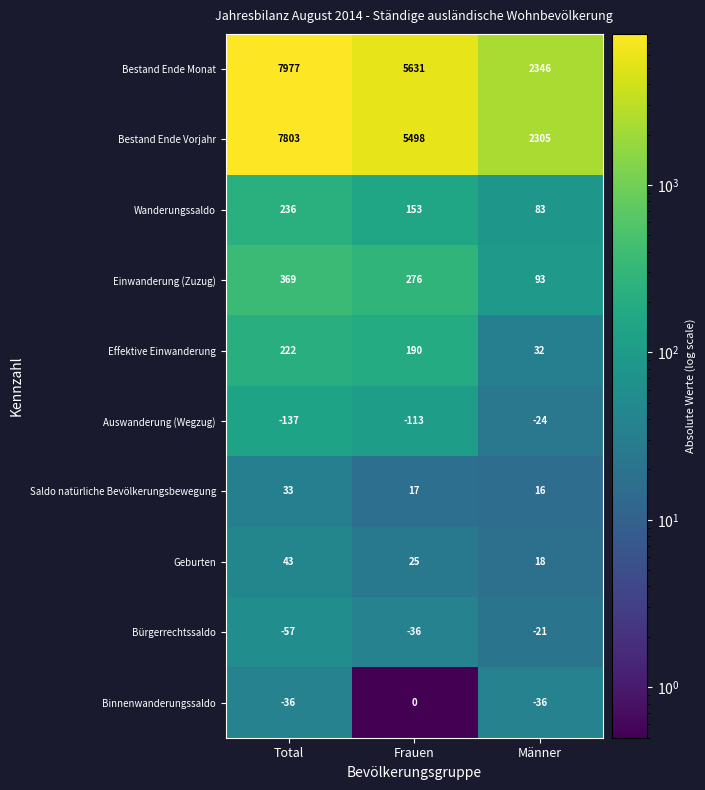

At which category does the chart reach its peak across all series?

Total